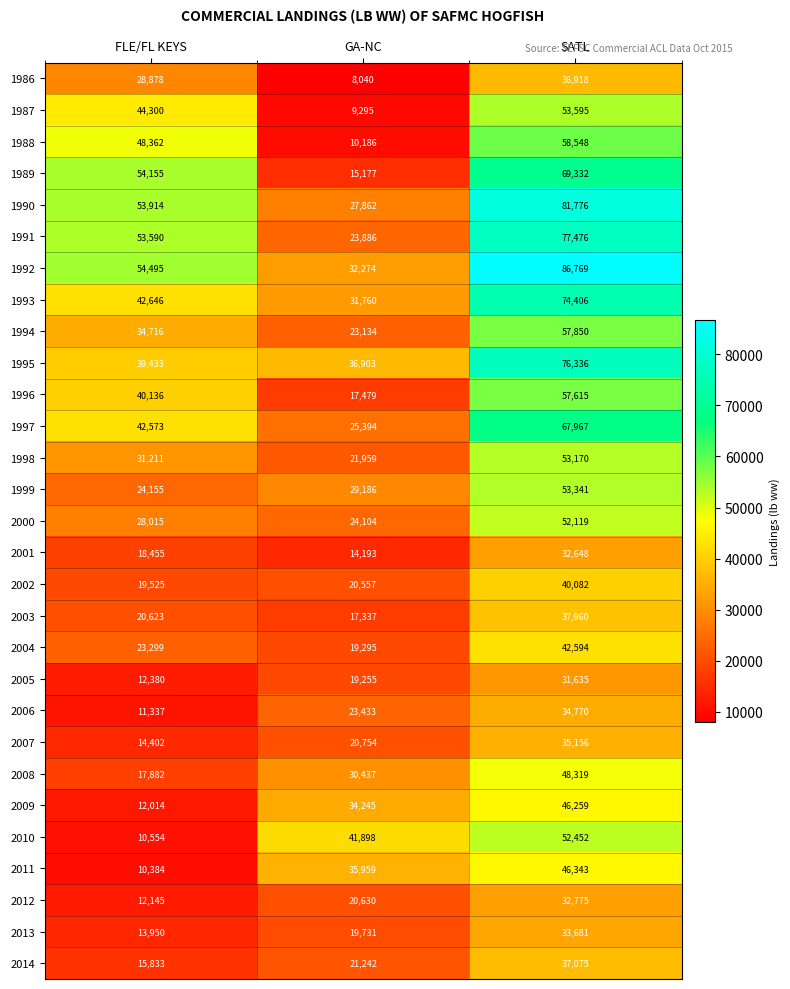

What is the total value across all series at FLE/FL KEYS?

833362